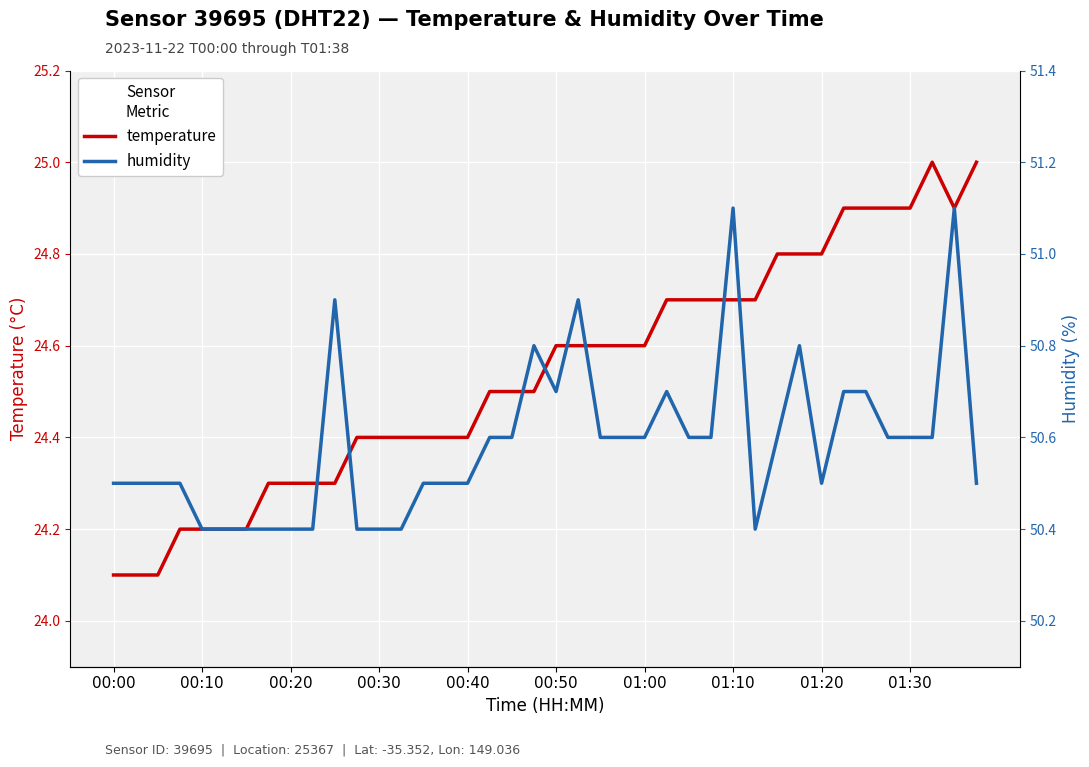

The value of temperature at 01:20 is 43.7. True or false?

False